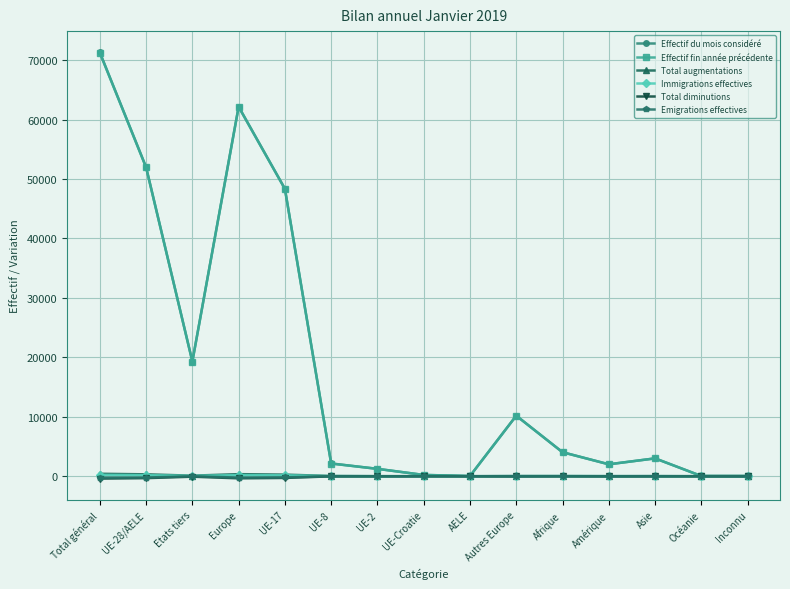

Which series changed the most between AELE and Afrique?

Effectif du mois considéré